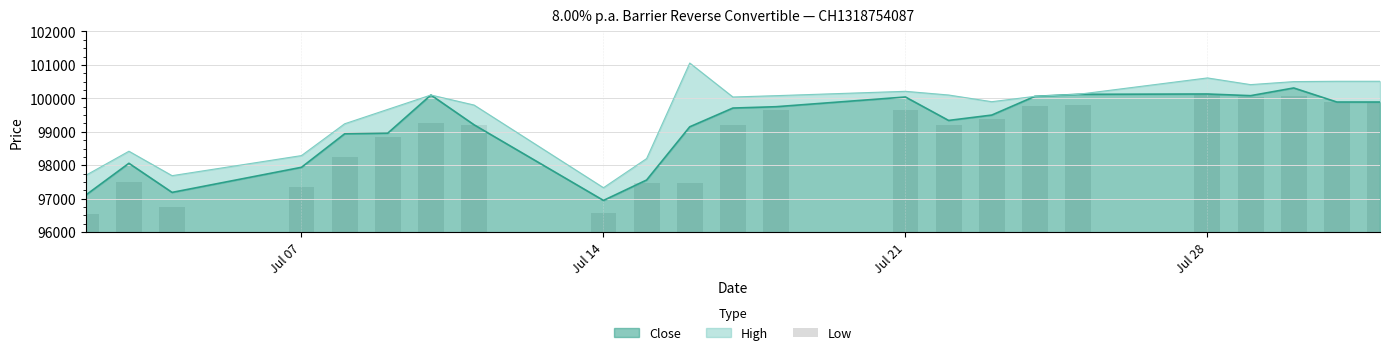

What is the minimum value for Close?

96950